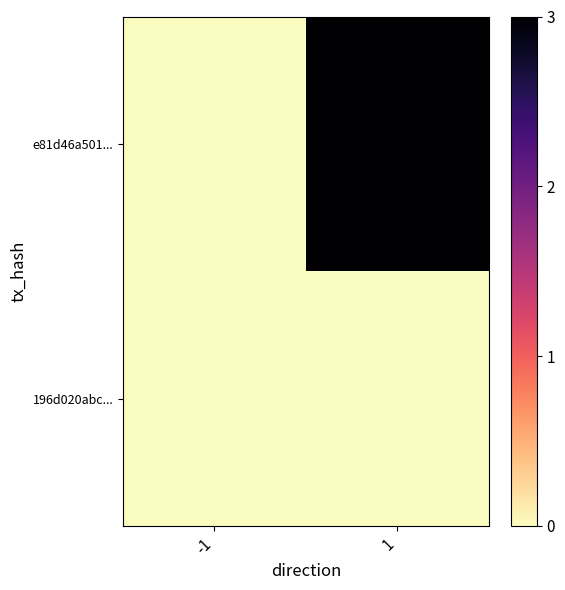

How many categories are shown in the chart?

2